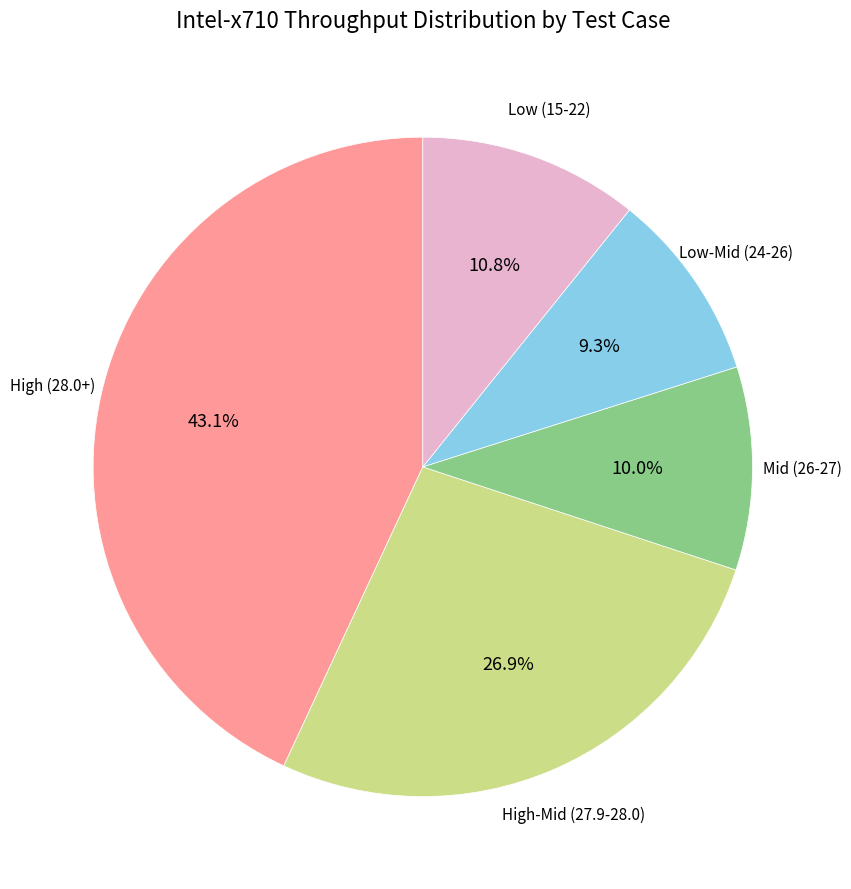

Which category has the biggest portion of the pie?

High (28.0+)